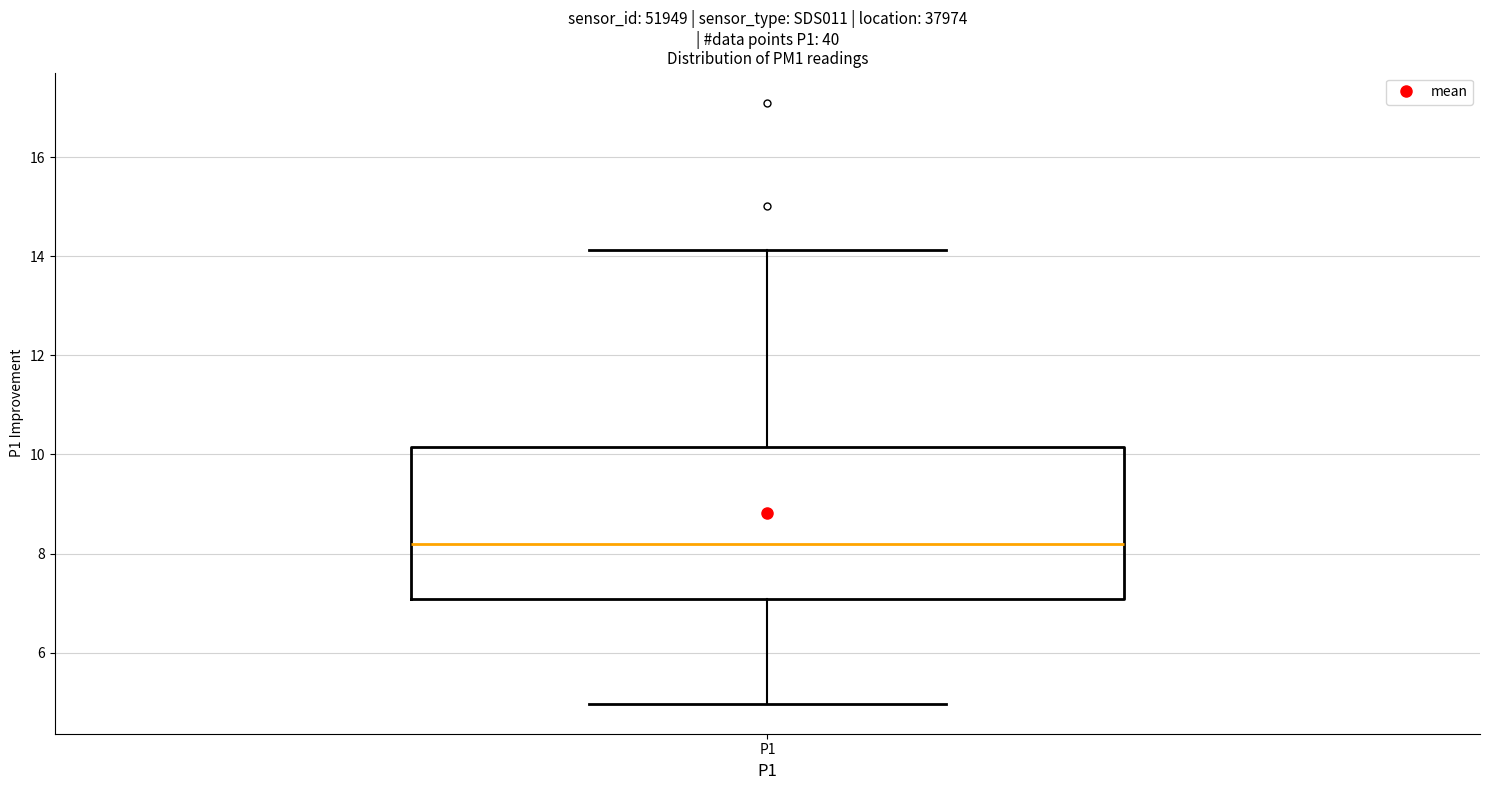

Read this box plot against the y-axis: the position of the median line, the range covered by the box, and the ends of both whiskers. The values are not printed on the chart, so give them approximately, as read against the axis.

median 8.2, box 7.0 to 10.2, whiskers 5.0 to 14.2